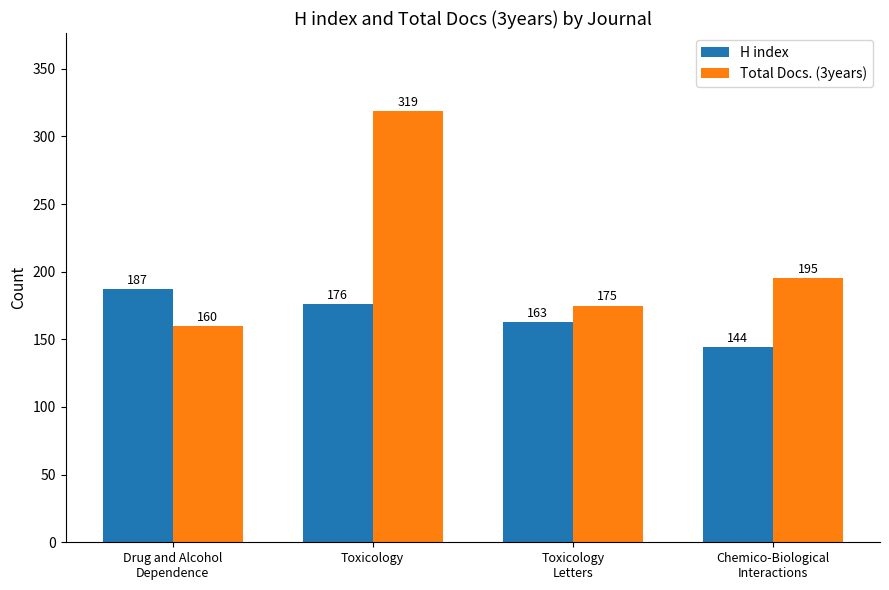

What is the spread (max minus min) of values at Drug and Alcohol
Dependence?

27